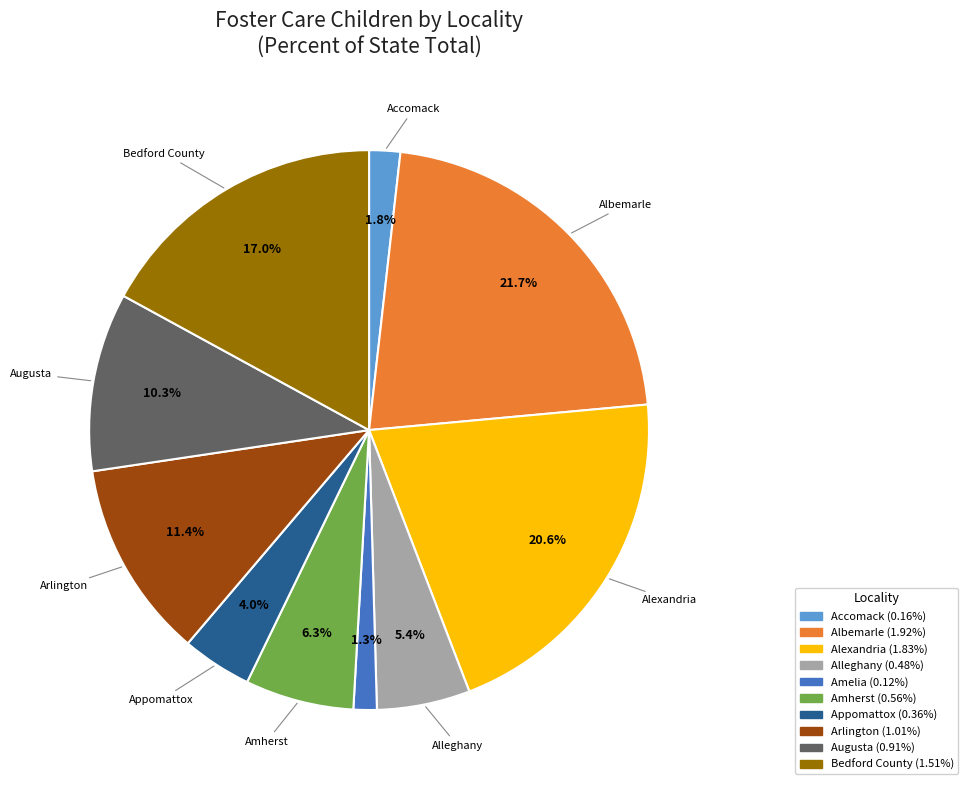

What is the largest slice in the pie chart?

Albemarle